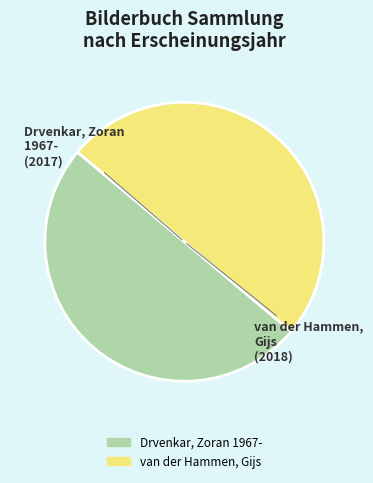

Approximately how many times larger is the value at van der Hammen, Gijs compared to Drvenkar, Zoran 1967-?

1.0